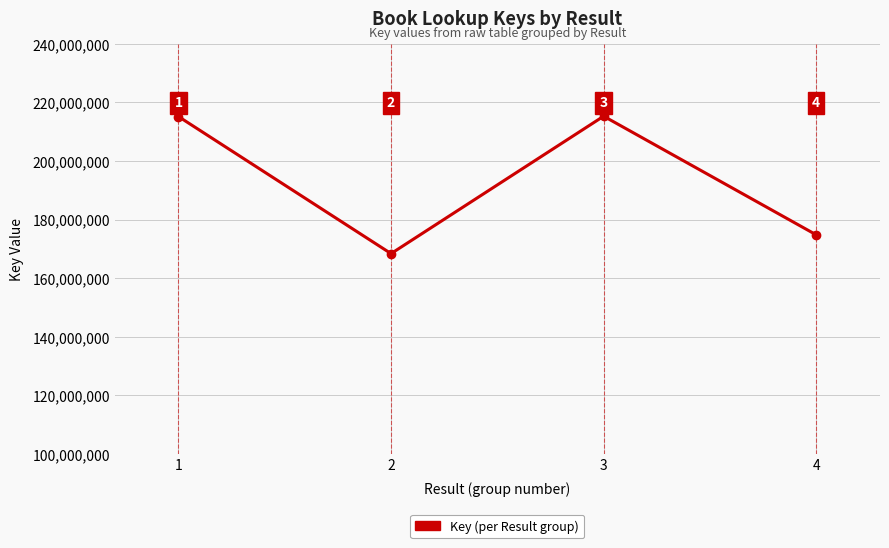

What is the greatest value displayed?

215301876